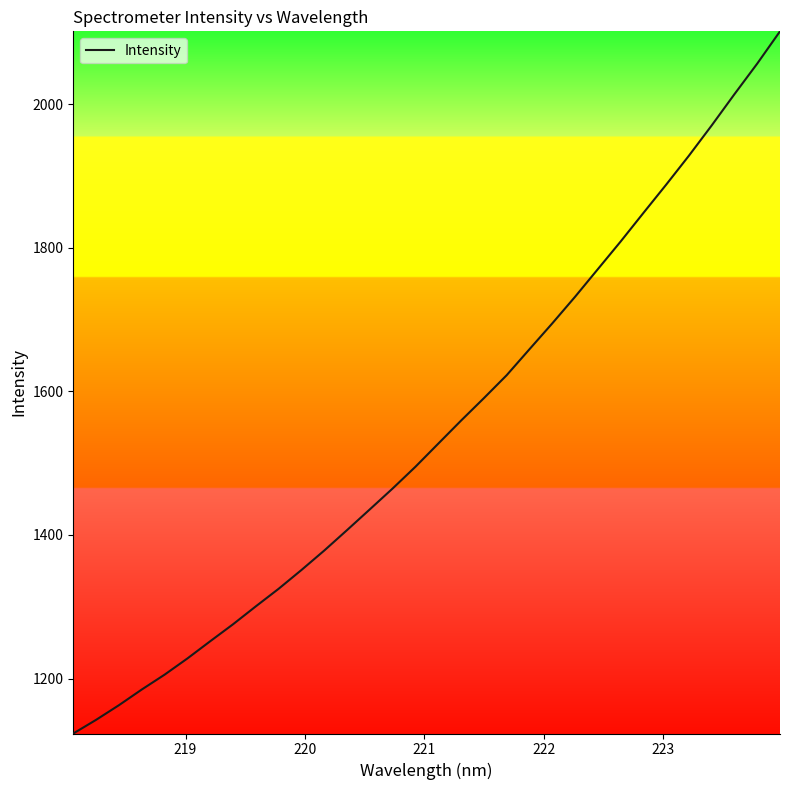

What is the maximum value shown in the chart?

2101.6